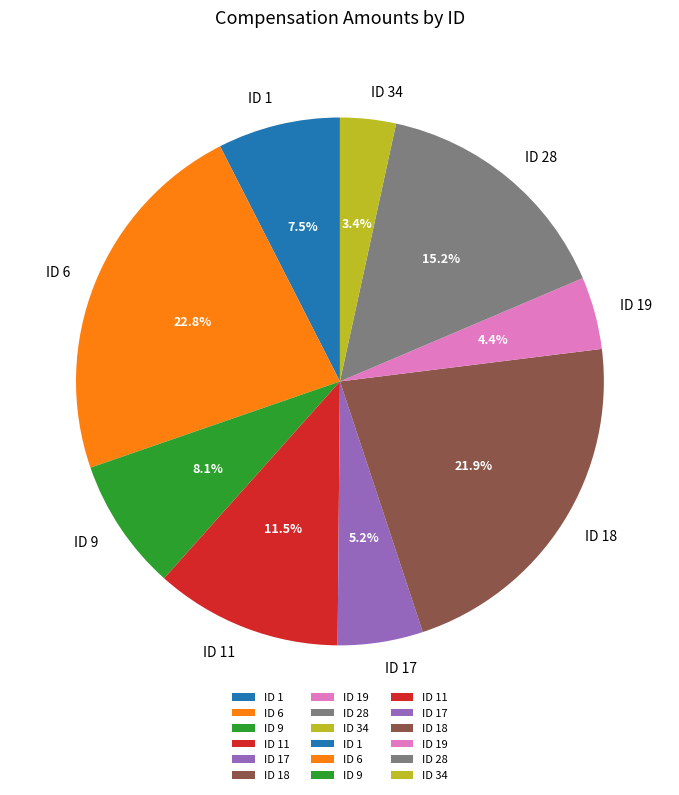

To the nearest percent, what portion does ID 19 represent?

4%